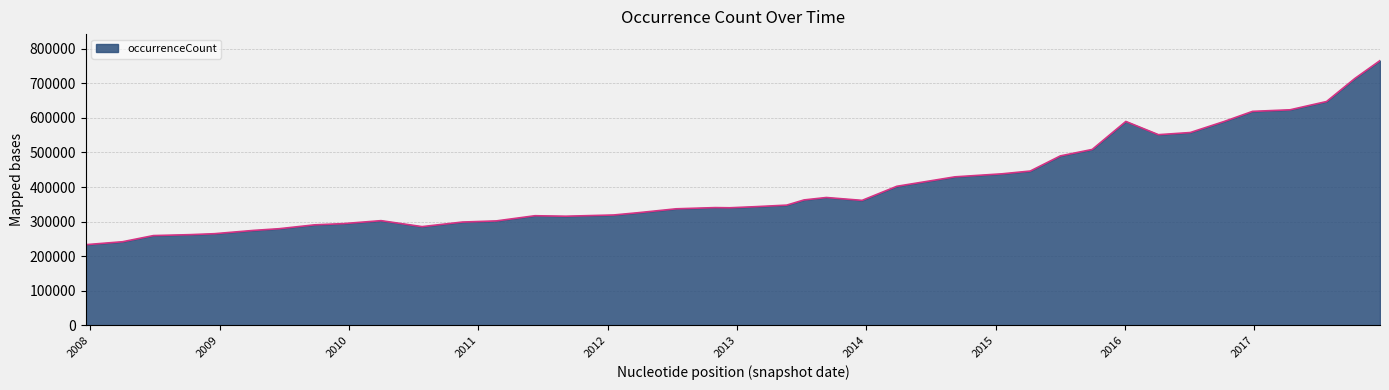

What is the smallest value displayed?

233366